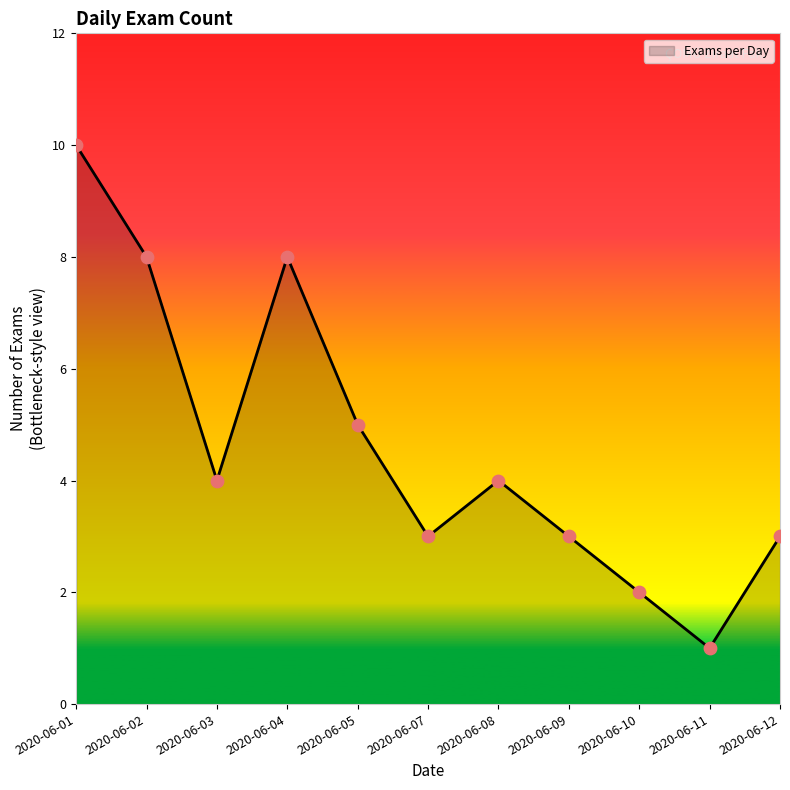

What is the change in value from 2020-06-01 to 2020-06-11?

-9